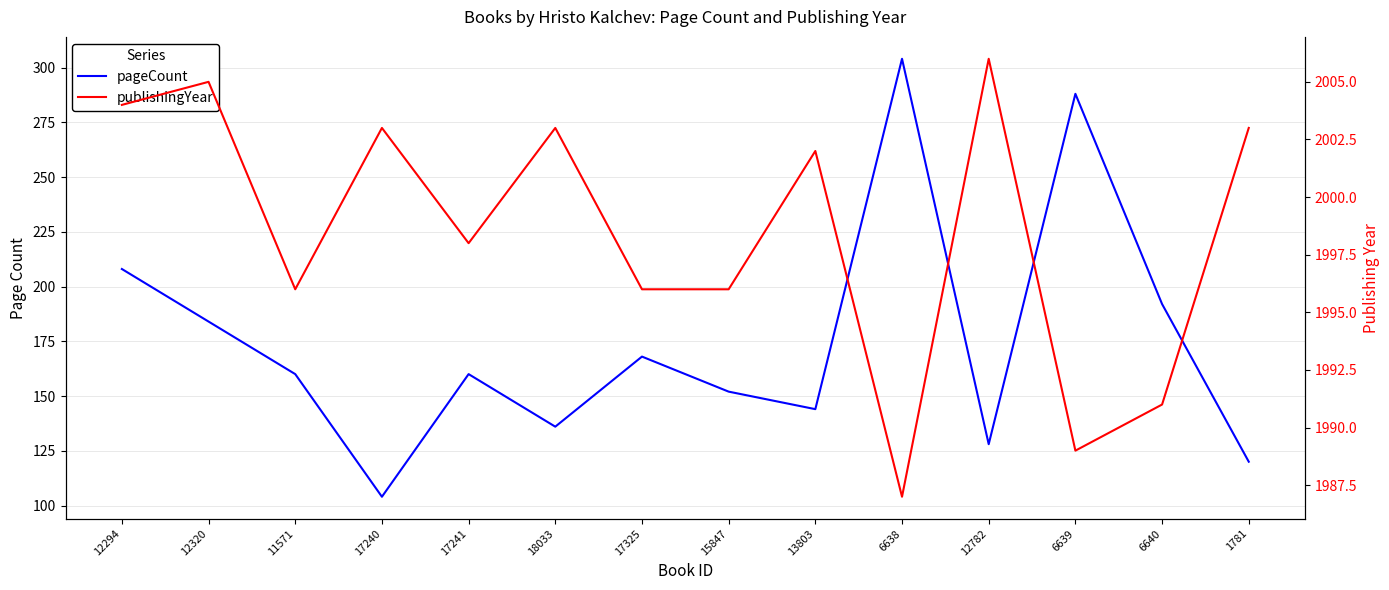

What is the sum of the publishingYear values at 6638 and 1781?

3990